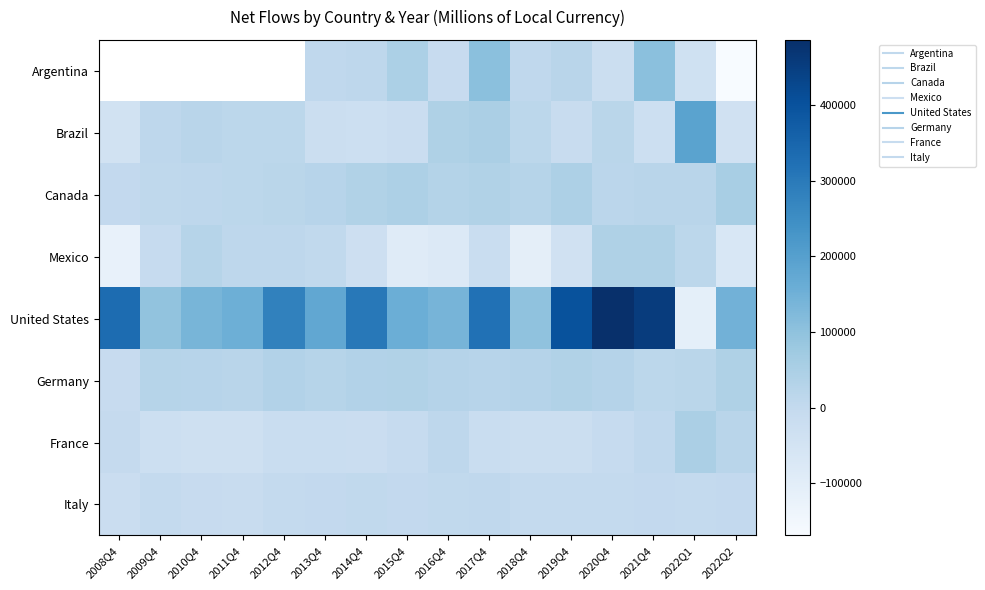

Where does the Canada series first go above 23155?

2014Q4